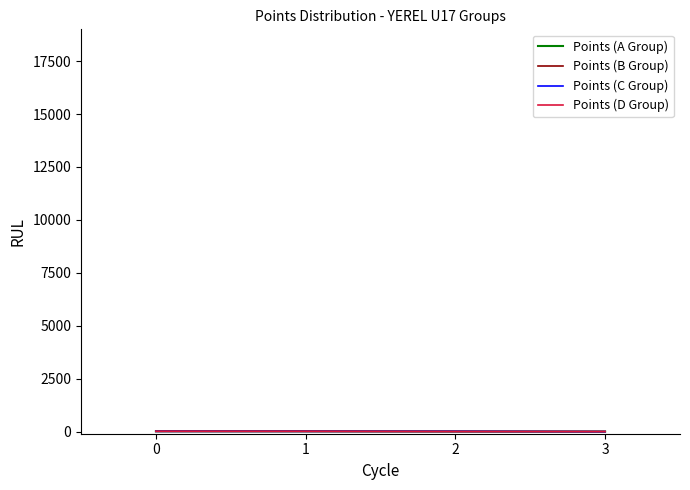

Is this an area chart (filled region under the line)?

No